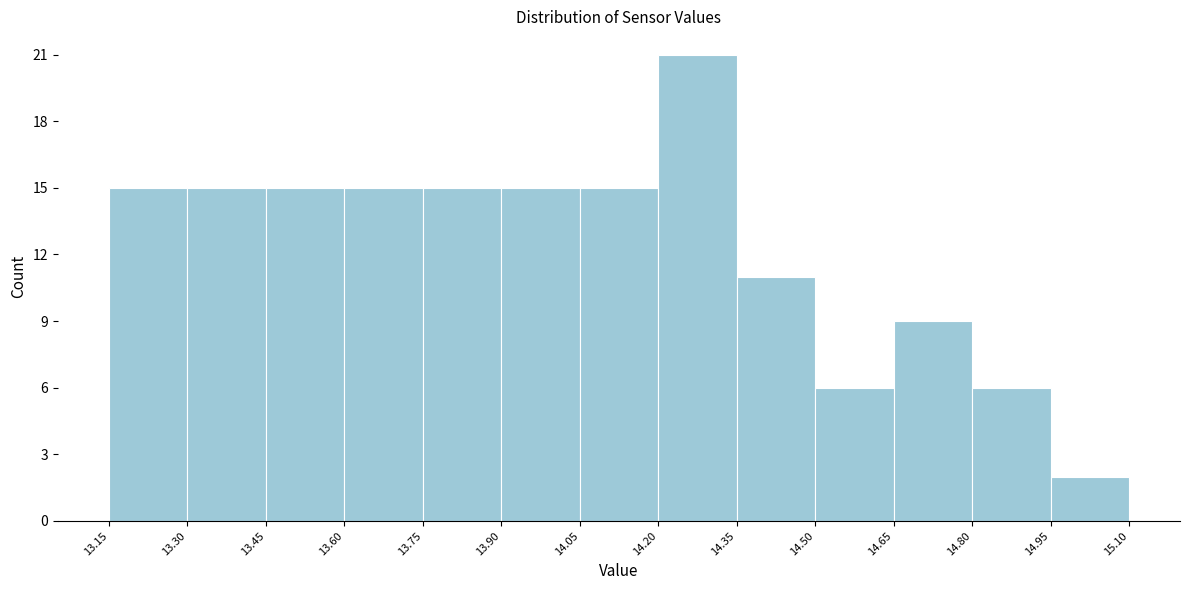

What is the height of the bar covering 14.20 to 14.35 on the x-axis? The values are not printed on the chart, so give them approximately, as read against the axis.

21